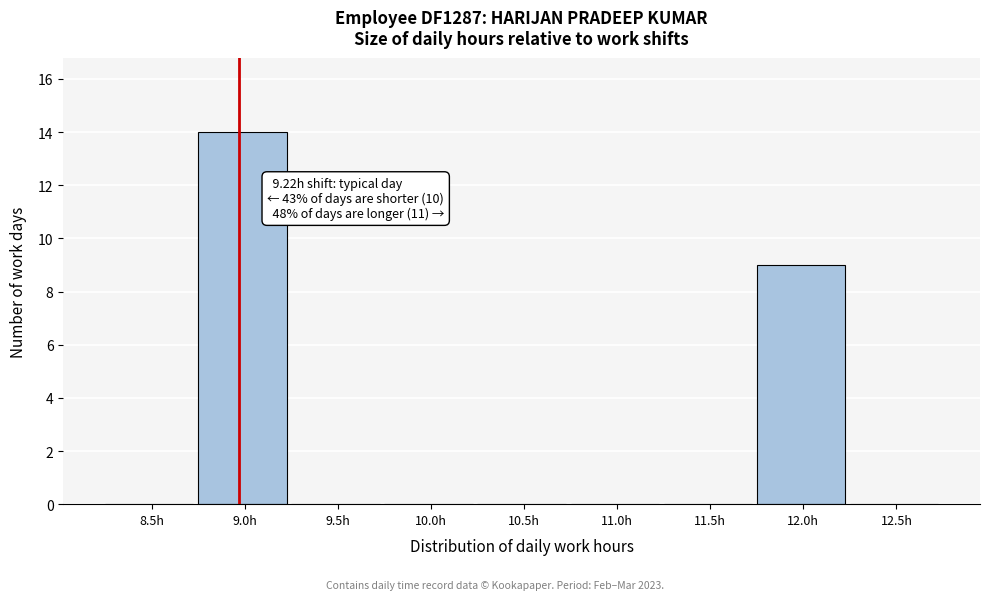

Reading left to right, list all the values displayed in this chart.

8.5h=0	9.0h=14	9.5h=0	10.0h=0	10.5h=0	11.0h=0	11.5h=0	12.0h=9	12.5h=0